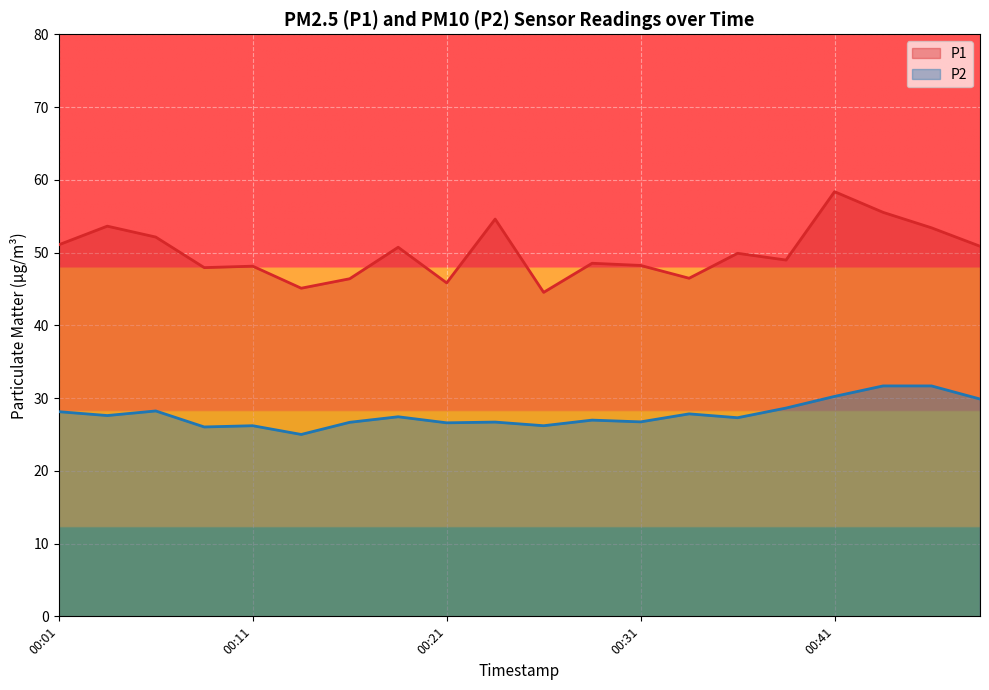

Which series changed the most between 00:19 and 00:21?

P1